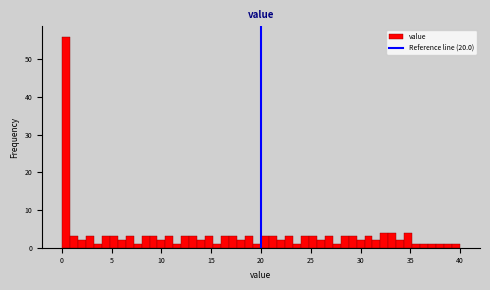

Around what value on the x-axis is the tallest bar? Give the approximate position of its centre, as read against the axis.

0.5